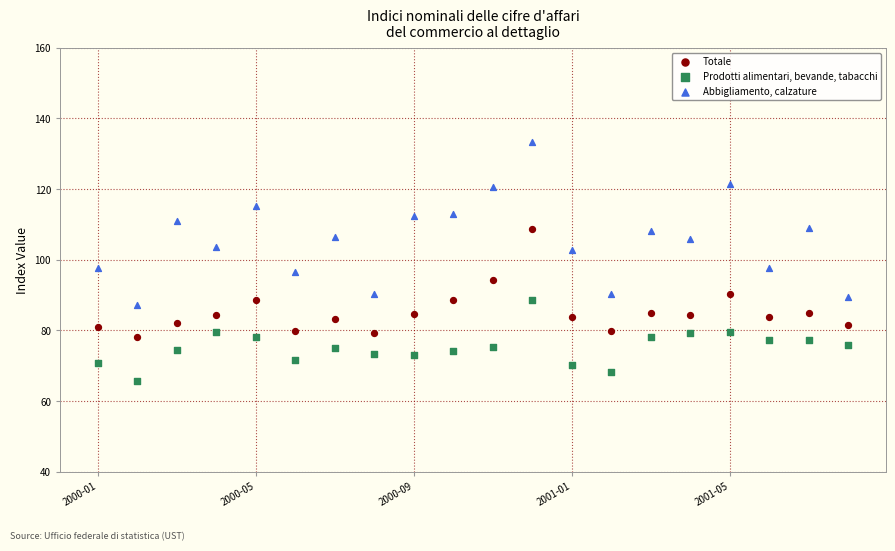

Which series has the widest spread of Y values?

Abbigliamento, calzature